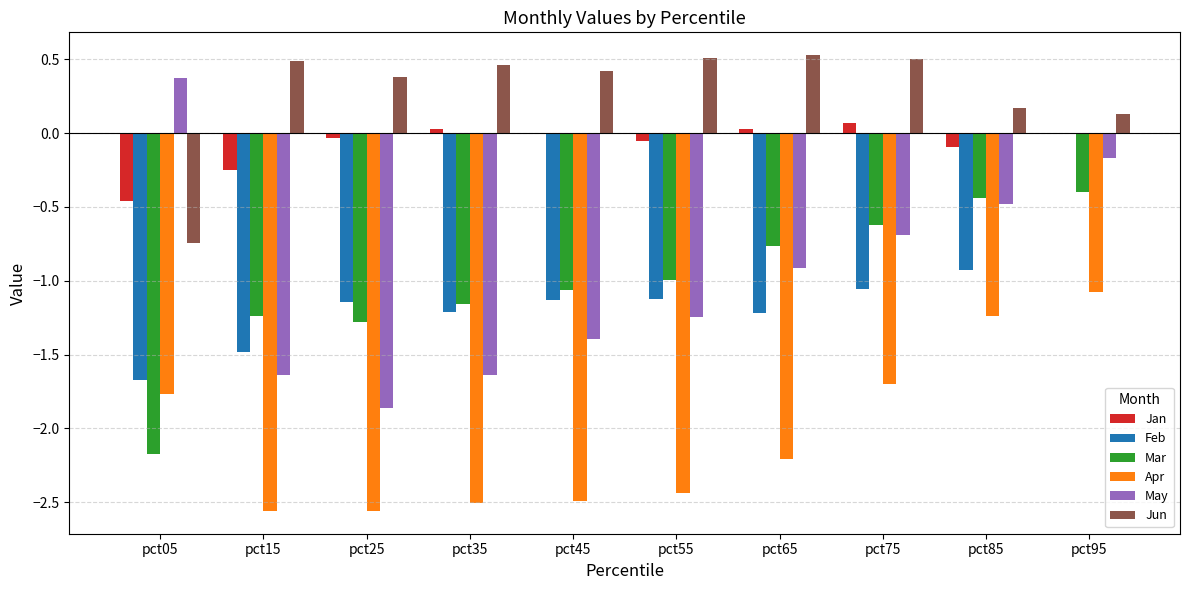

Is the value of Feb at pct85 greater than the value of Jun at pct25?

No